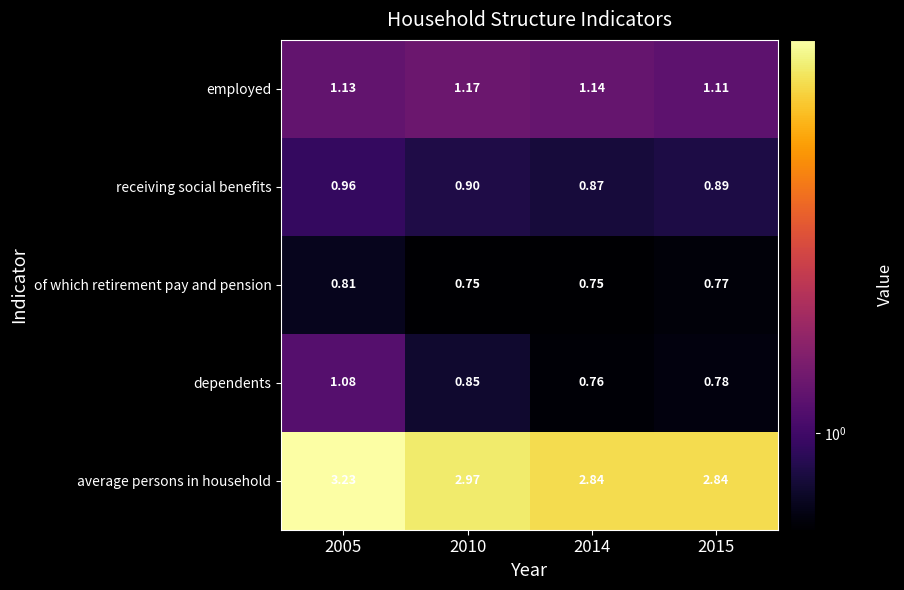

Which series changed the most between 2005 and 2015?

average persons in household